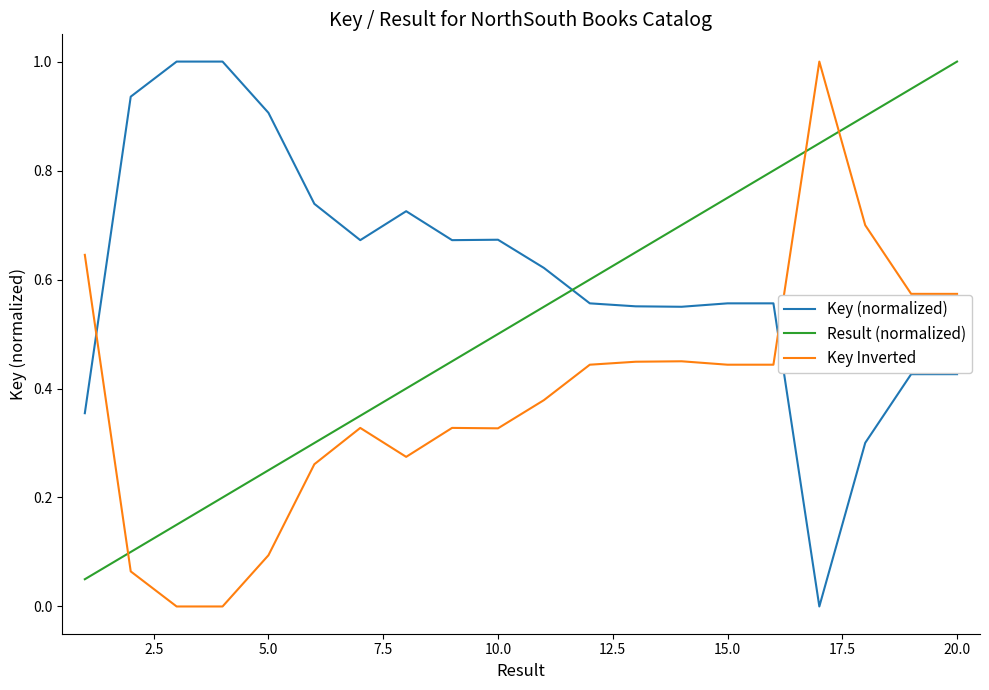

Which series has the largest total across all categories?

Key (normalized)